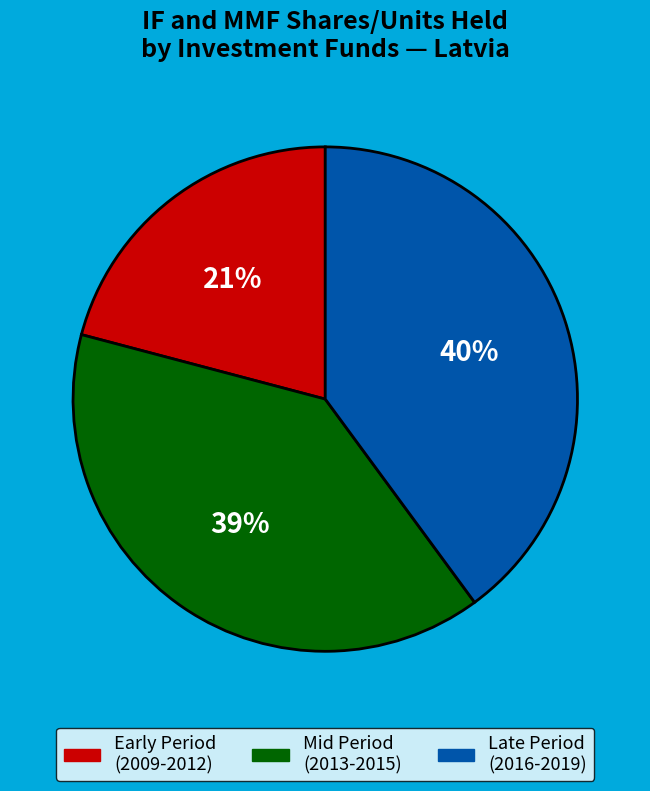

Do Late Period (2016-2019) and Early Period (2009-2012) together represent more than half of the pie?

Yes